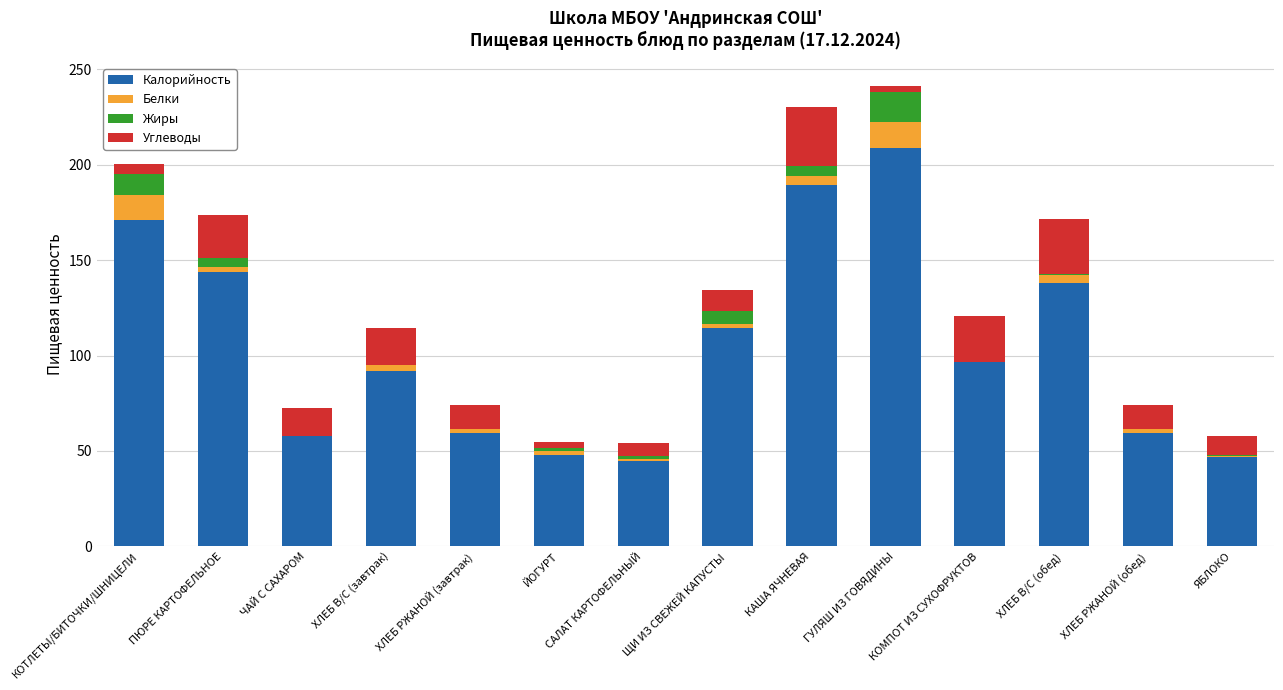

The value of Калорийность at САЛАТ КАРТОФЕЛЬНЫЙ is 44.8. True or false?

True